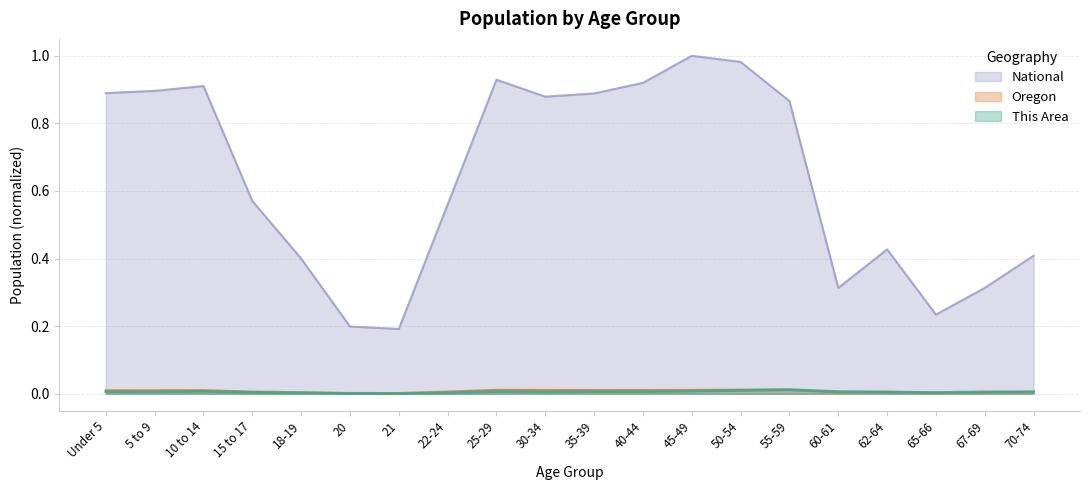

What is the minimum value for National?

0.2